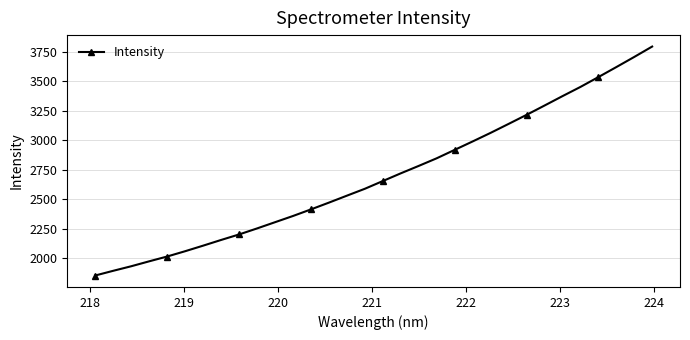

What is the greatest value displayed?

3792.0